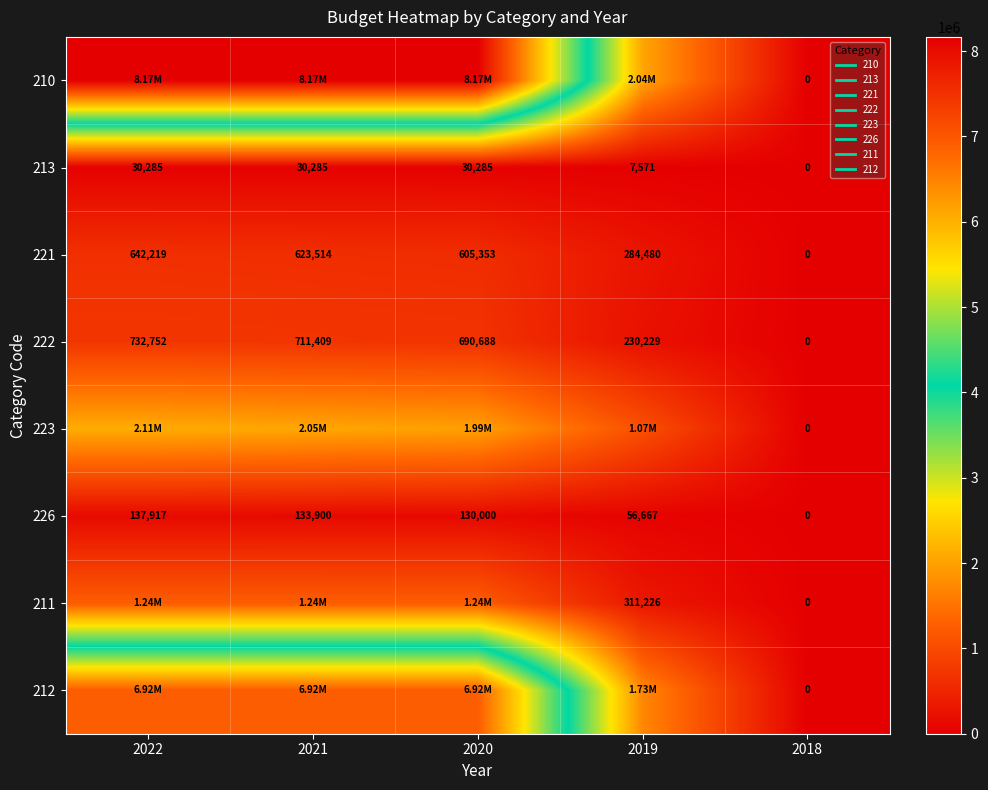

At how many categories does at least one series exceed 7993654?

3